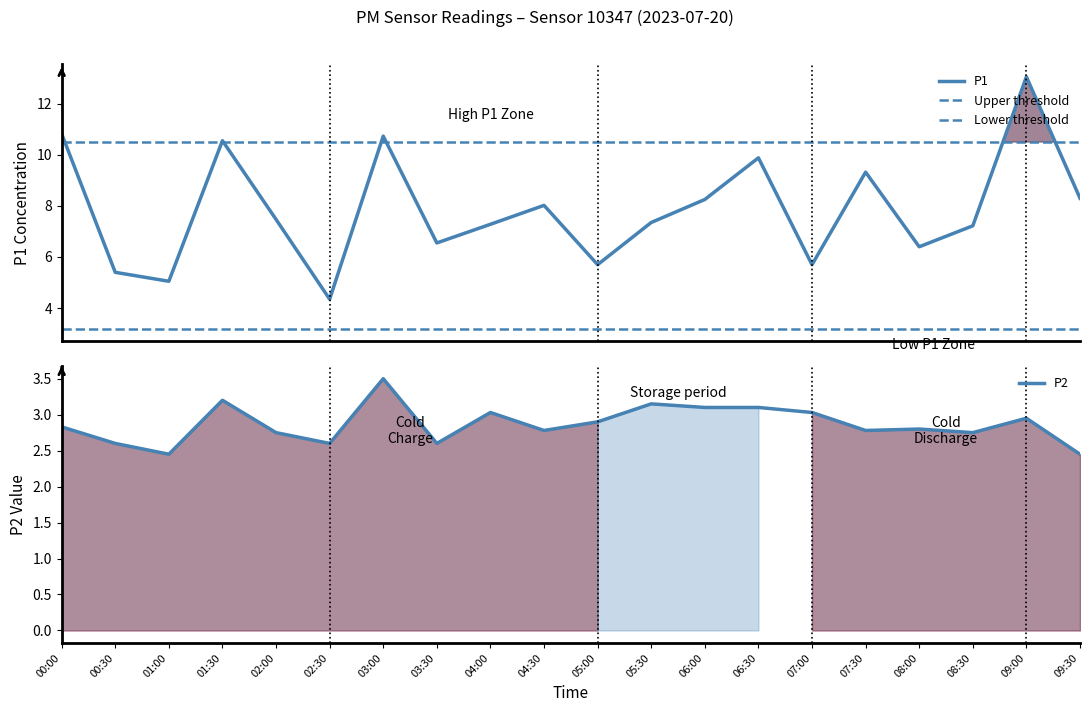

Where is the first local minimum for P2?

01:00